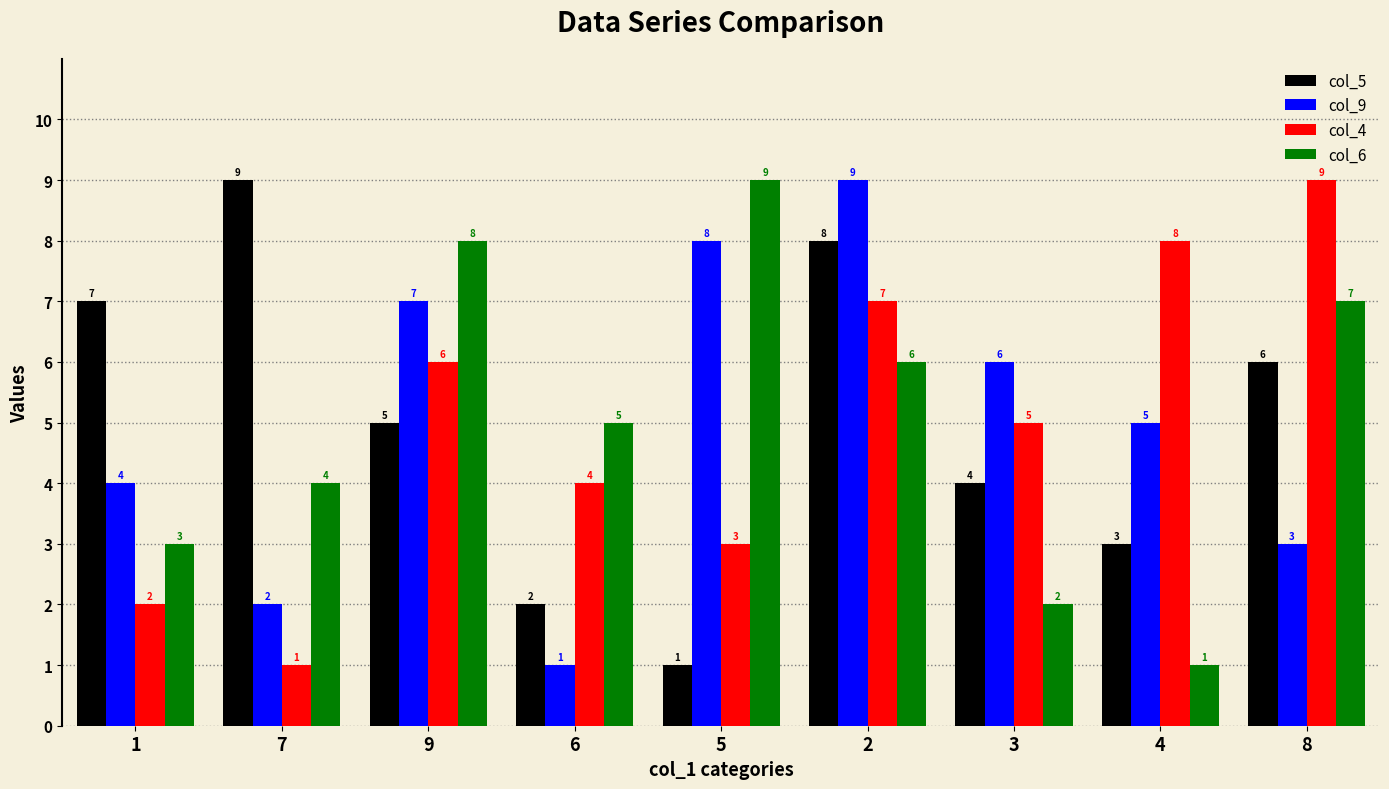

What is the sum of the col_4 values at 4 and 9?

14